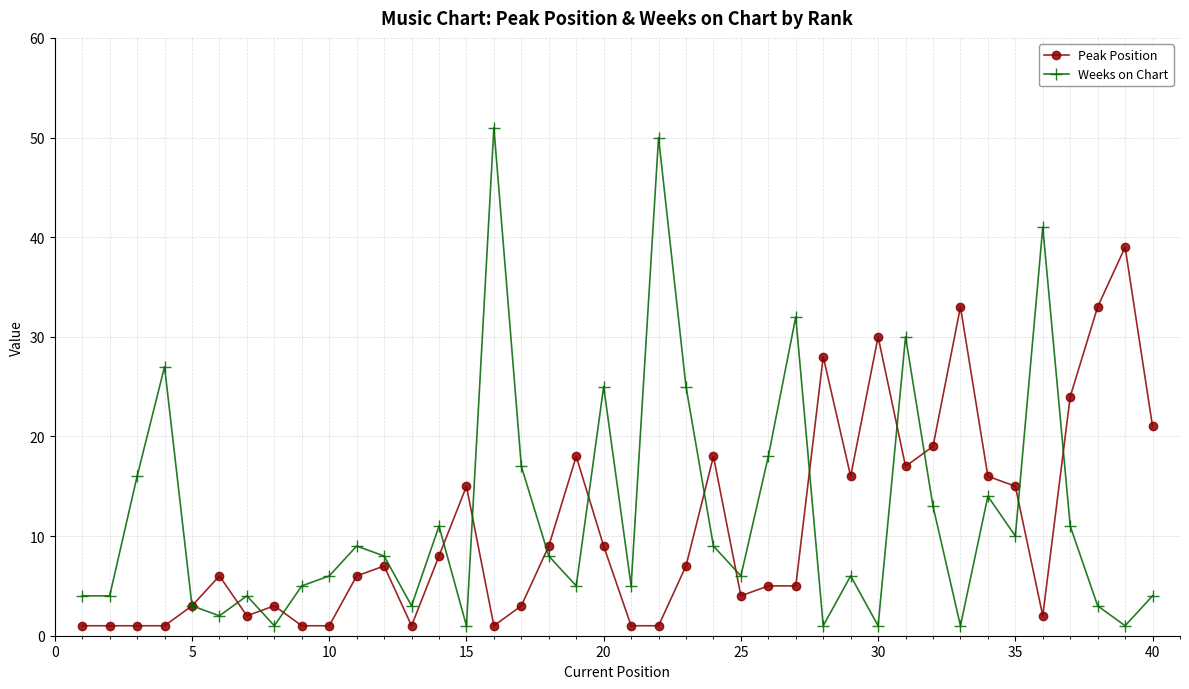

Which series has the largest range (max minus min)?

Weeks on Chart